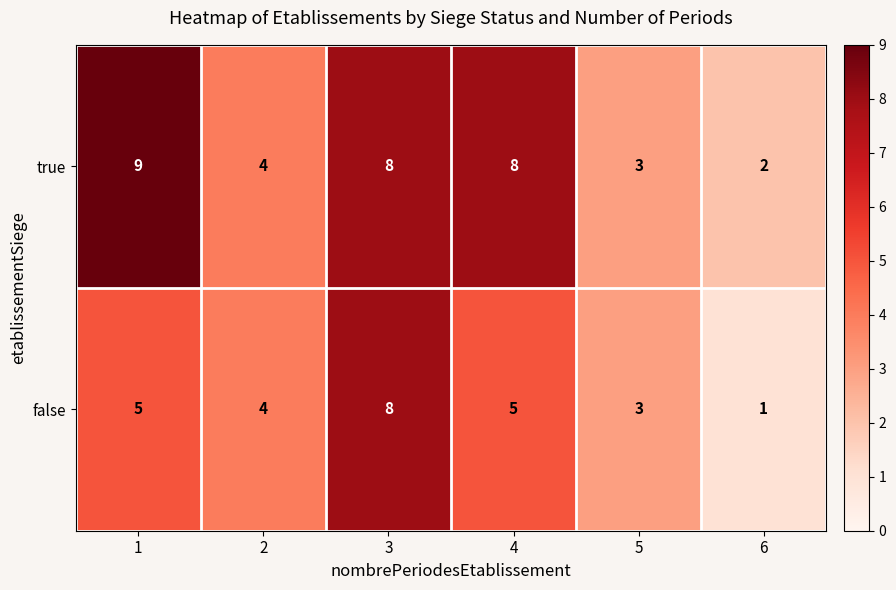

Is it true that true equals 4 at 3?

False